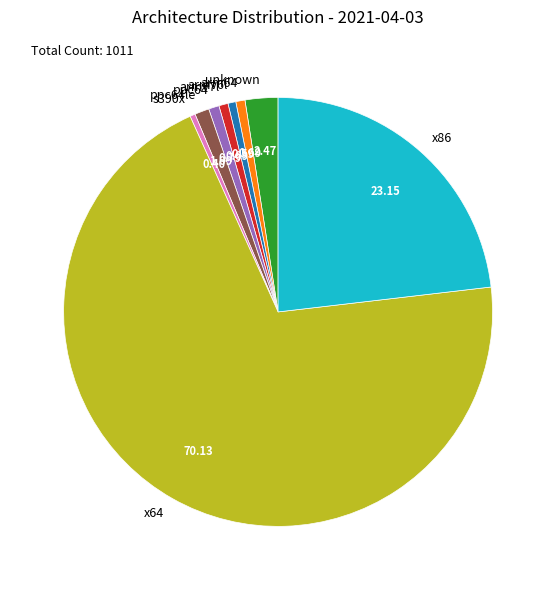

Does any single category account for the majority?

Yes